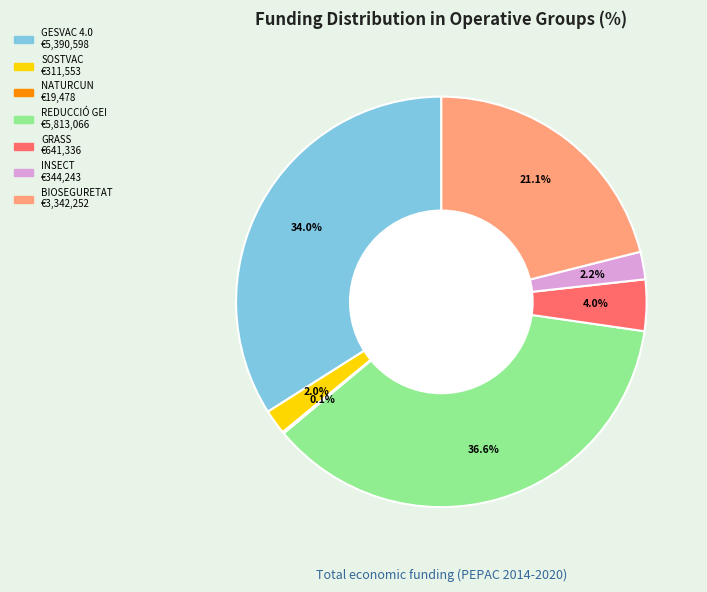

Do INSECT and REDUCCIÓ GEI together represent more than half of the pie?

No